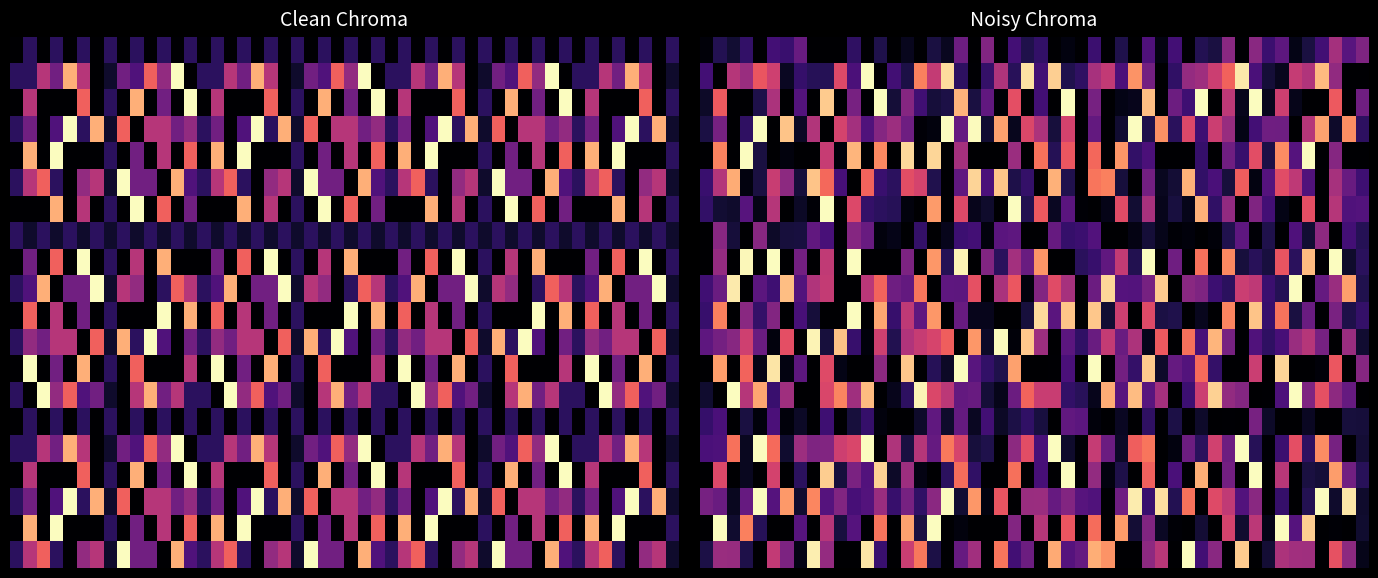

What is the greatest value displayed?

1